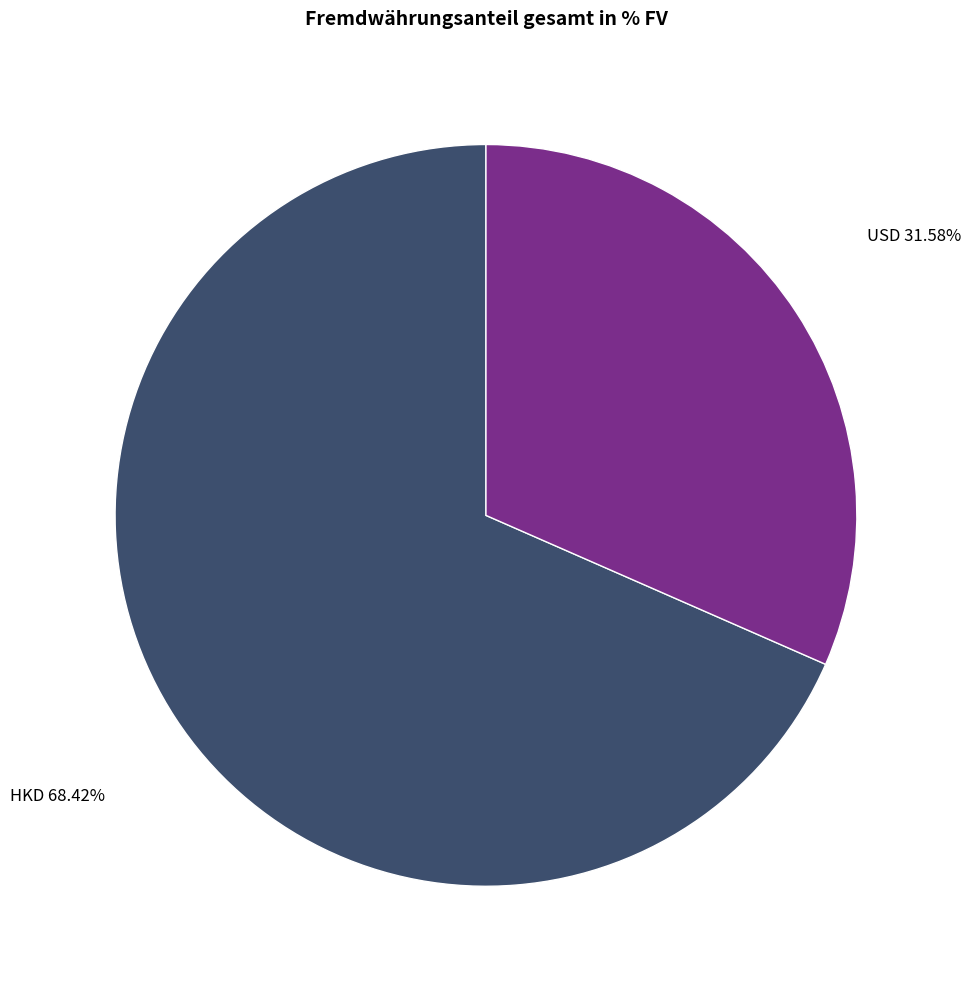

What percentage is the HKD slice, to the nearest percent?

68%